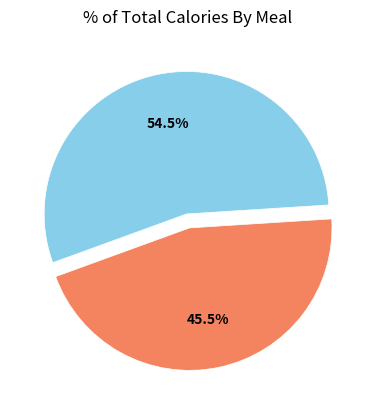

What is the smallest slice in the pie chart?

Завтрак